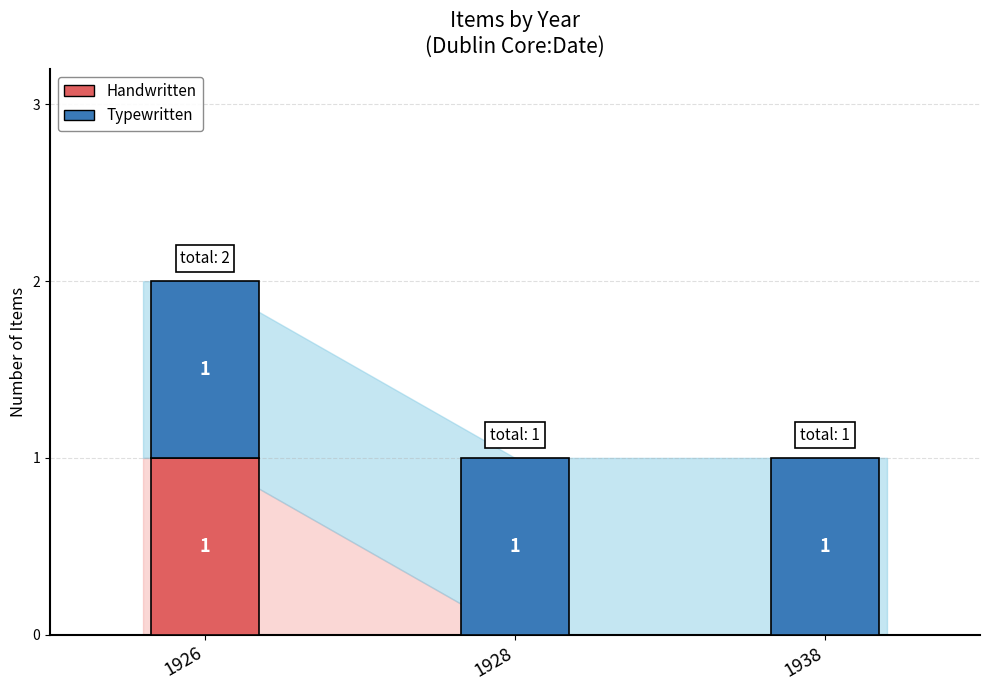

At which category is the sum across all series the highest?

1926